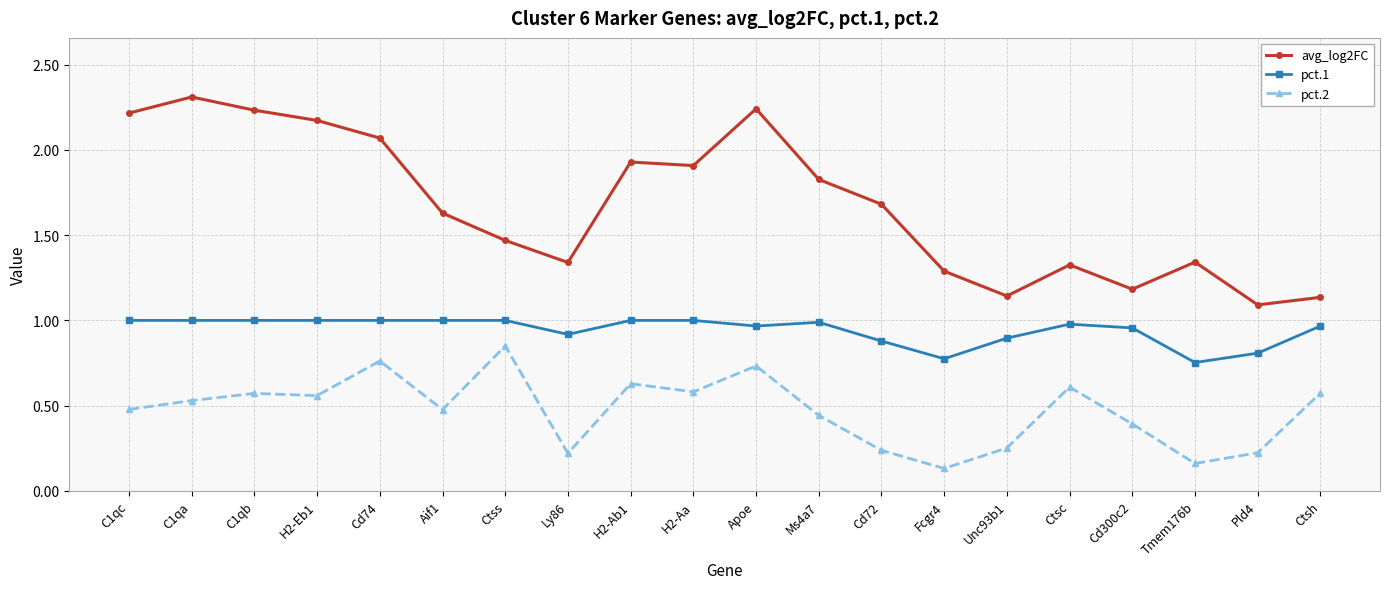

What is the total value across all series at Ctss?

3.3